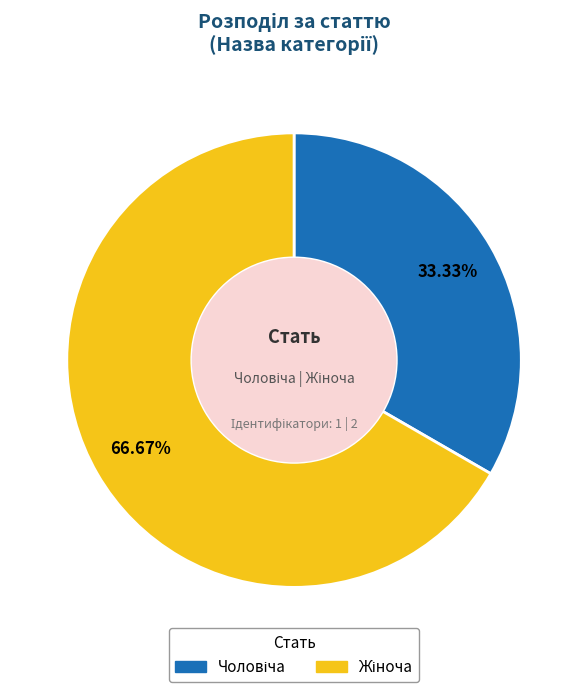

How many segments does this pie chart have?

2